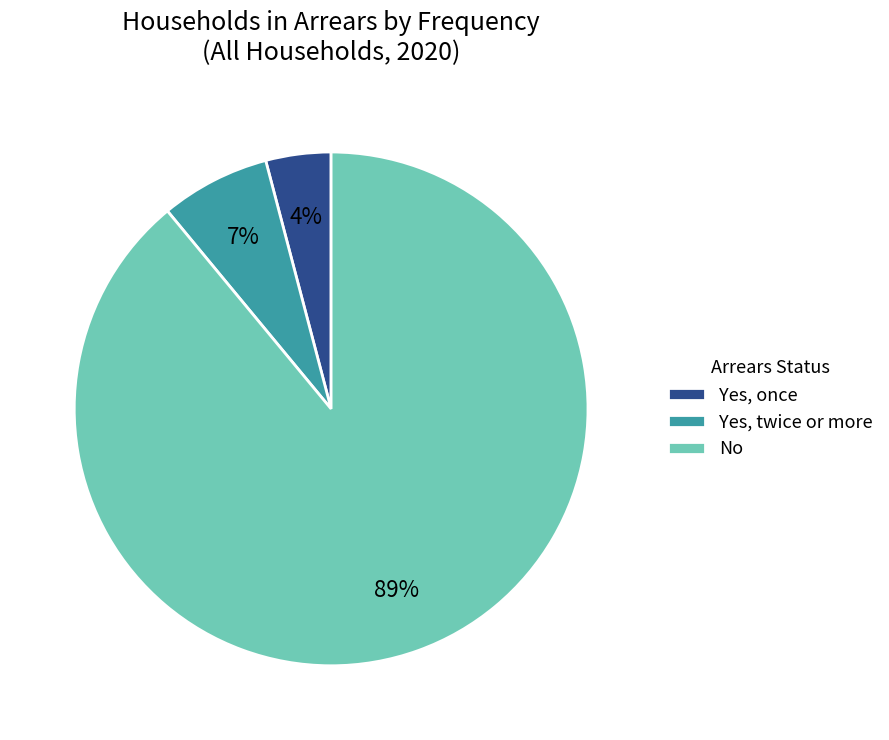

To the nearest percent, what is the combined percentage of Yes, twice or more and No?

96%